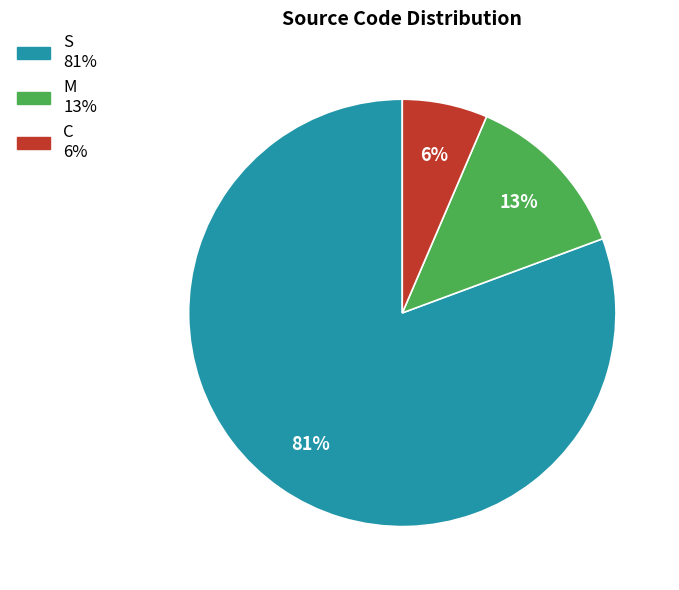

Count the number of slices in the pie.

3